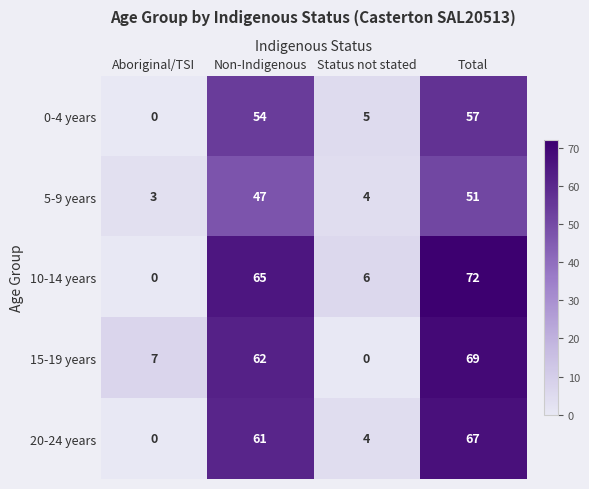

What is the sum of all 5-9 years values?

105